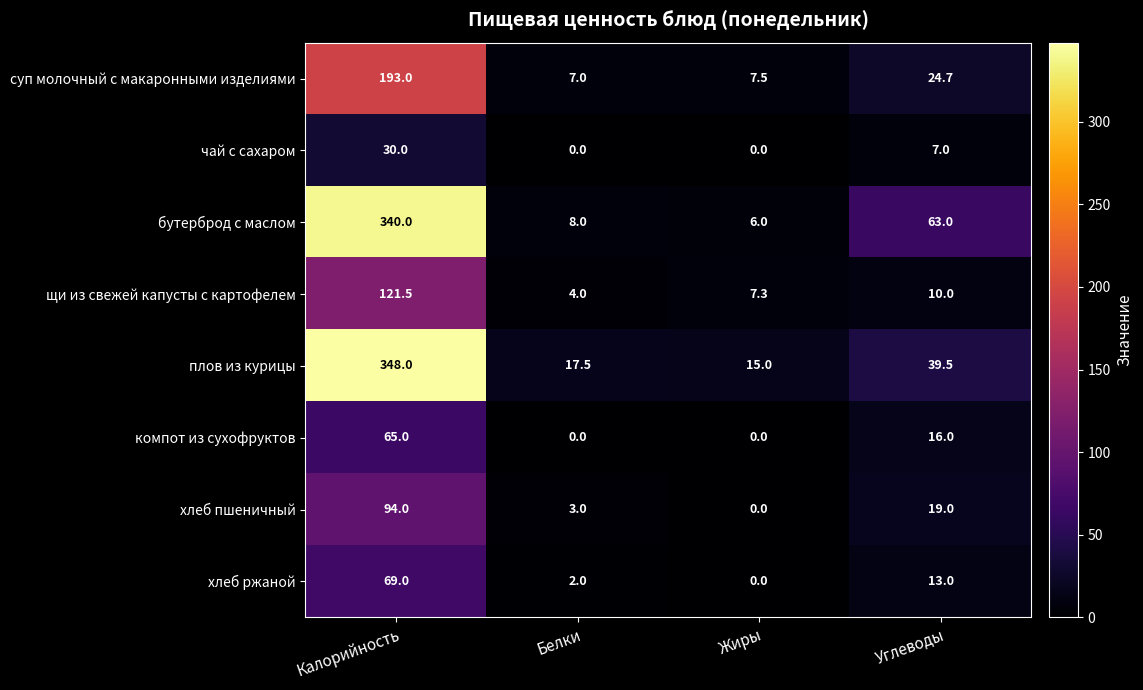

Which label corresponds to the largest value in the chart?

Калорийность